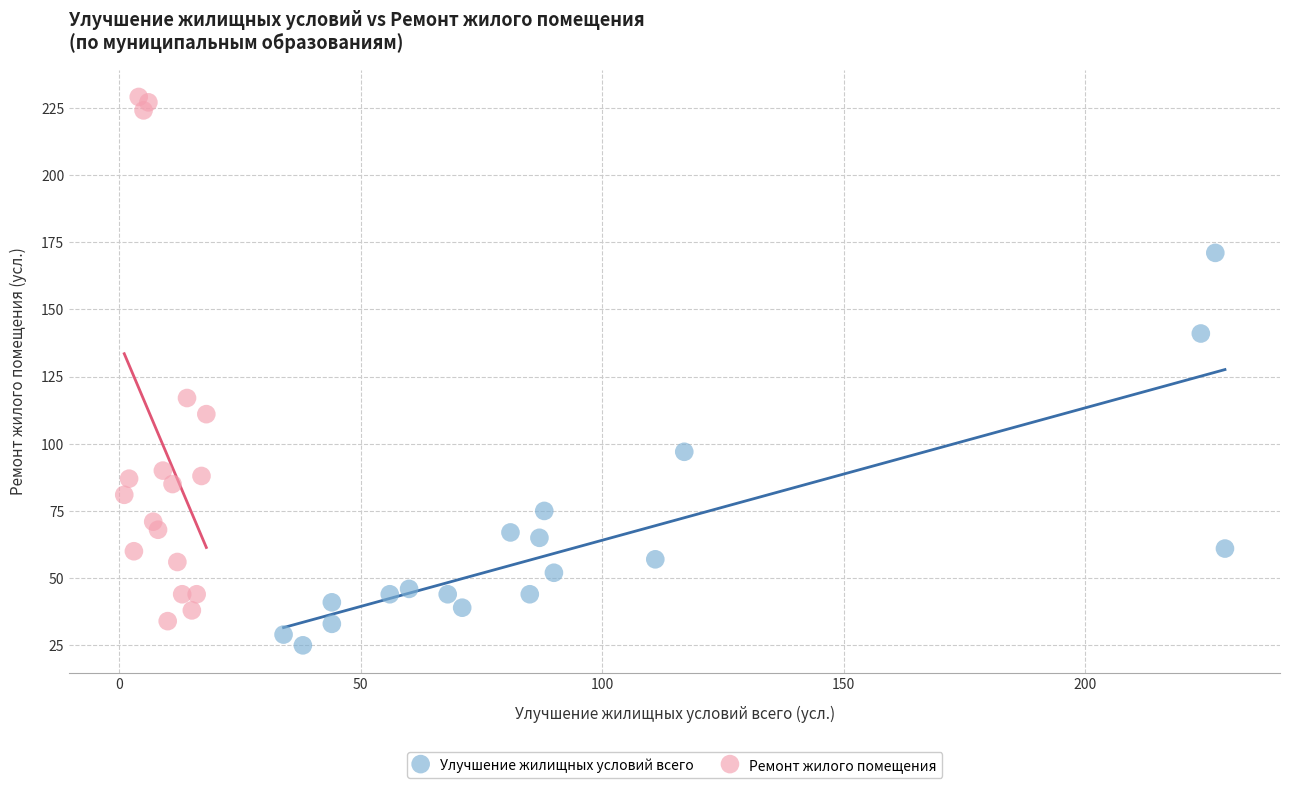

Which series contains the highest Y value?

Ремонт жилого помещения